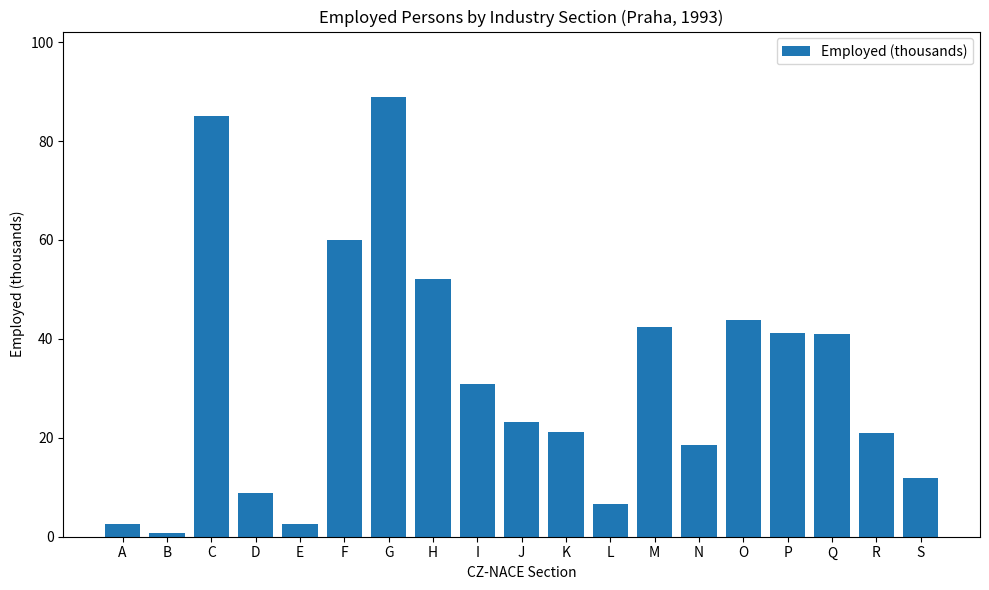

What is the sum of all values?

601.8